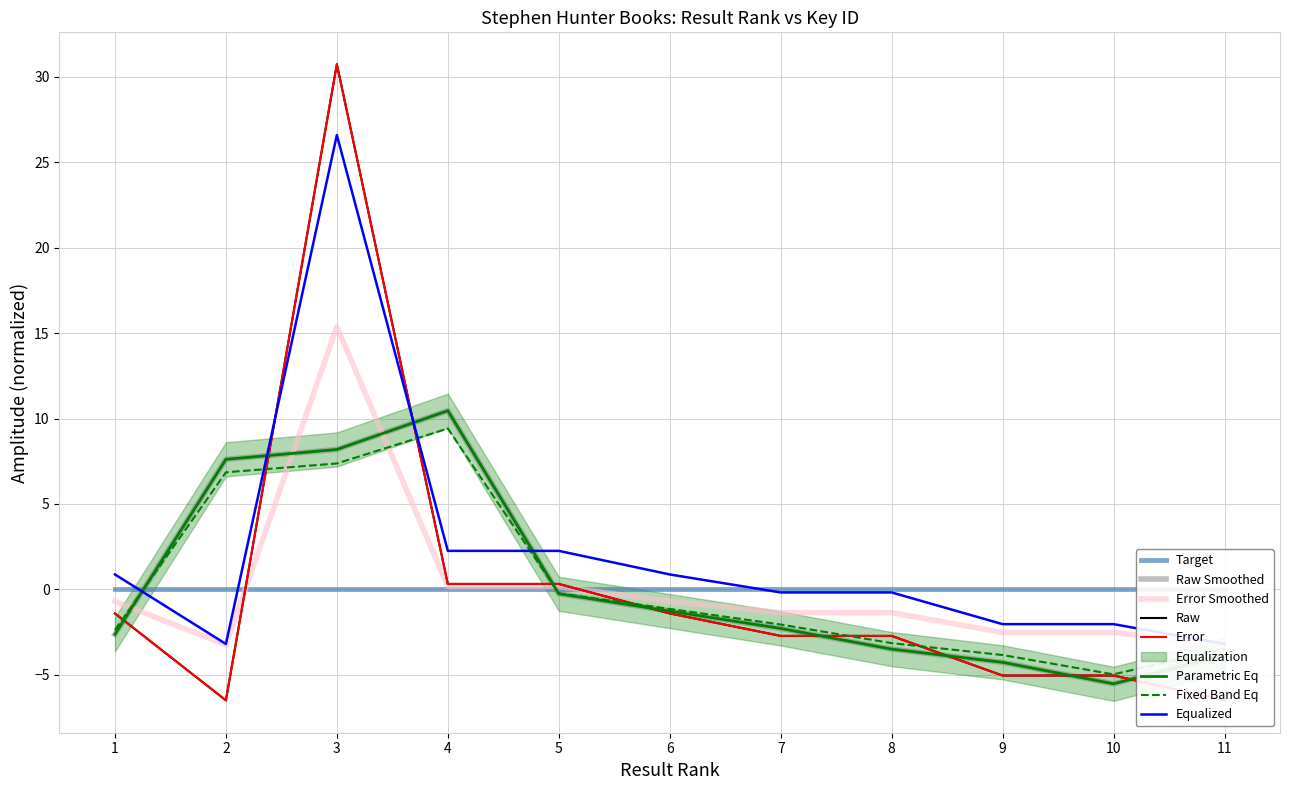

Where is the first local minimum?

2